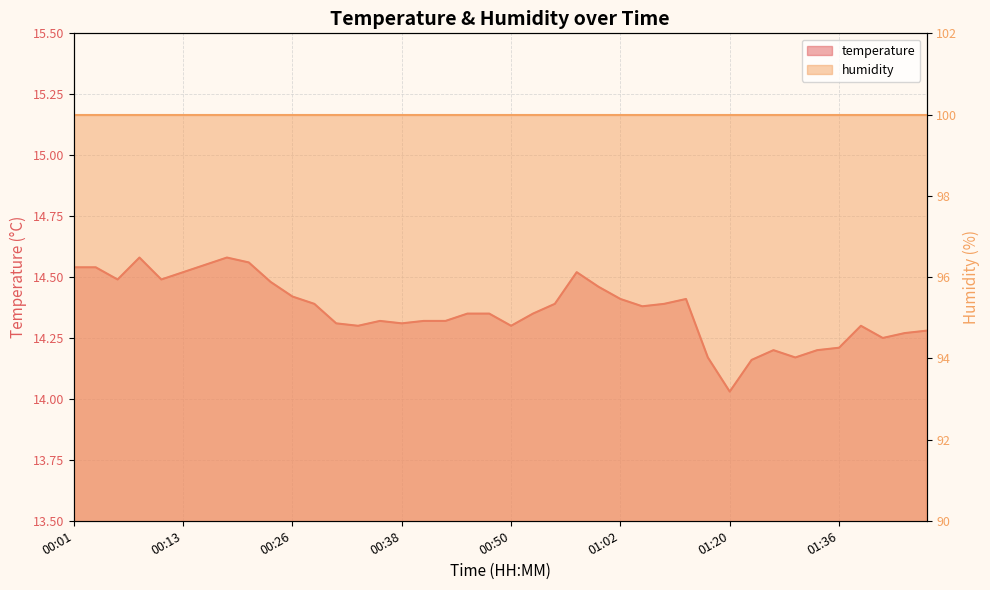

The value at 00:38 is 18.8. True or false?

False